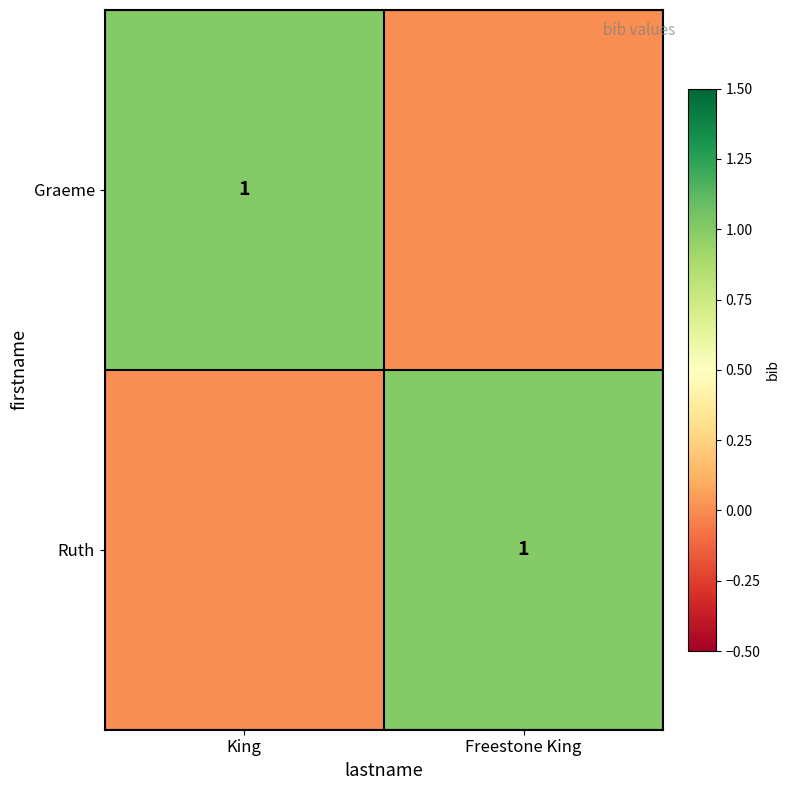

Is it true that Graeme equals 1 at King?

True